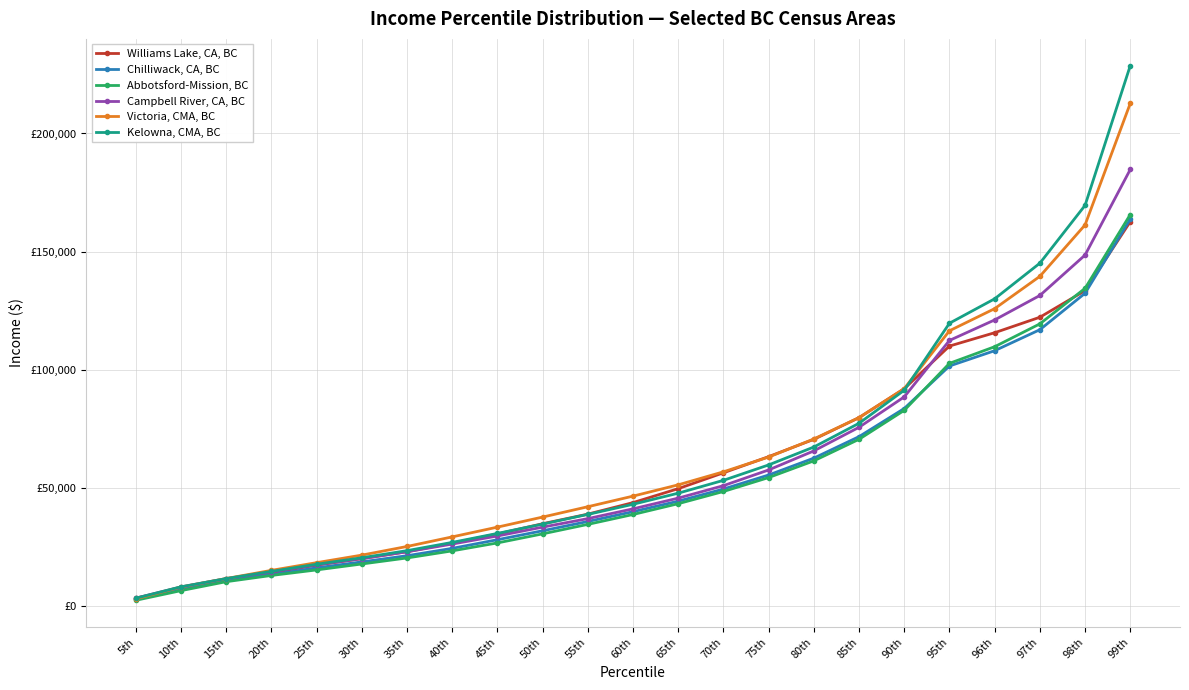

Does the chart have visible grid lines?

Yes